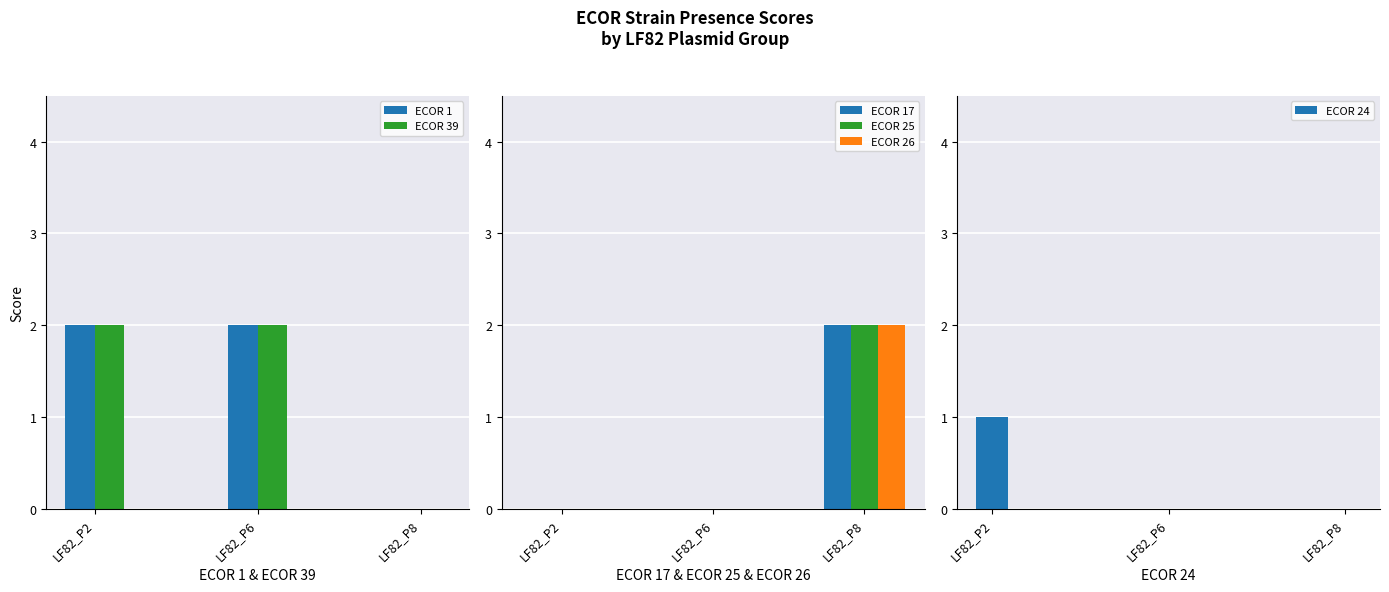

What is the average value of the ECOR 1 series?

1